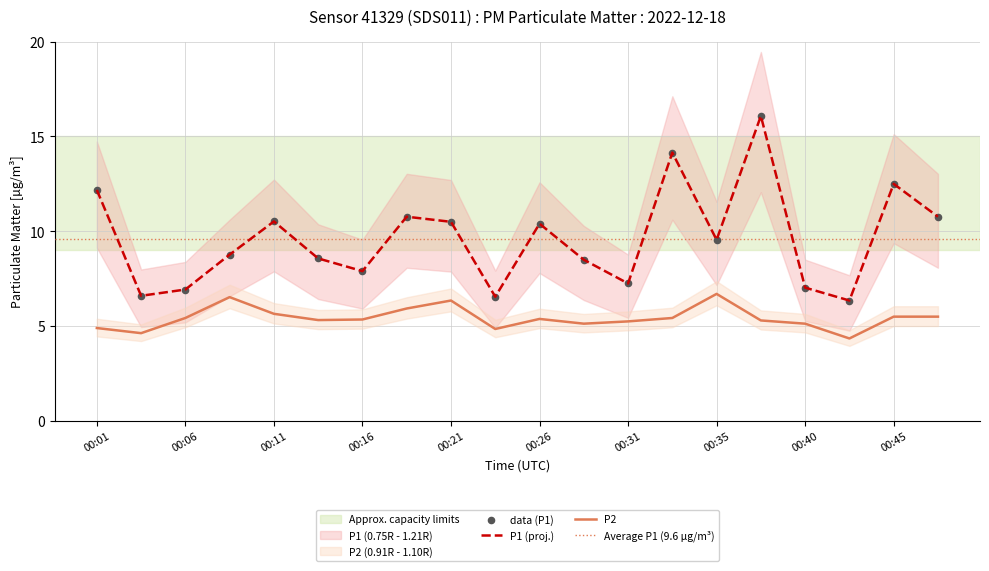

At which category is the sum across all series the highest?

00:38